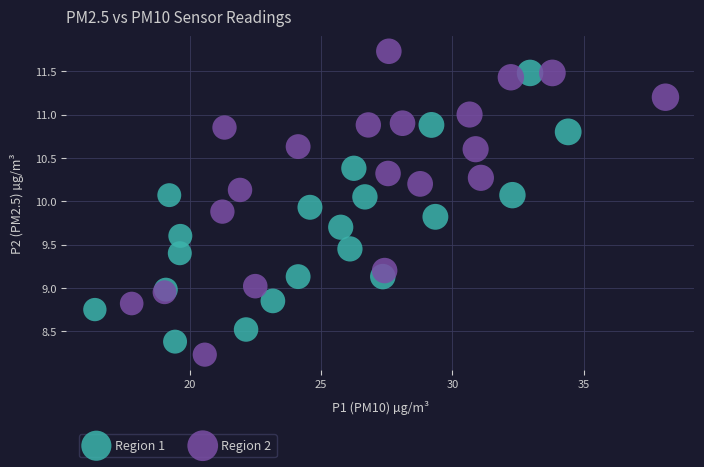

Which series reaches the maximum Y coordinate?

Region 2